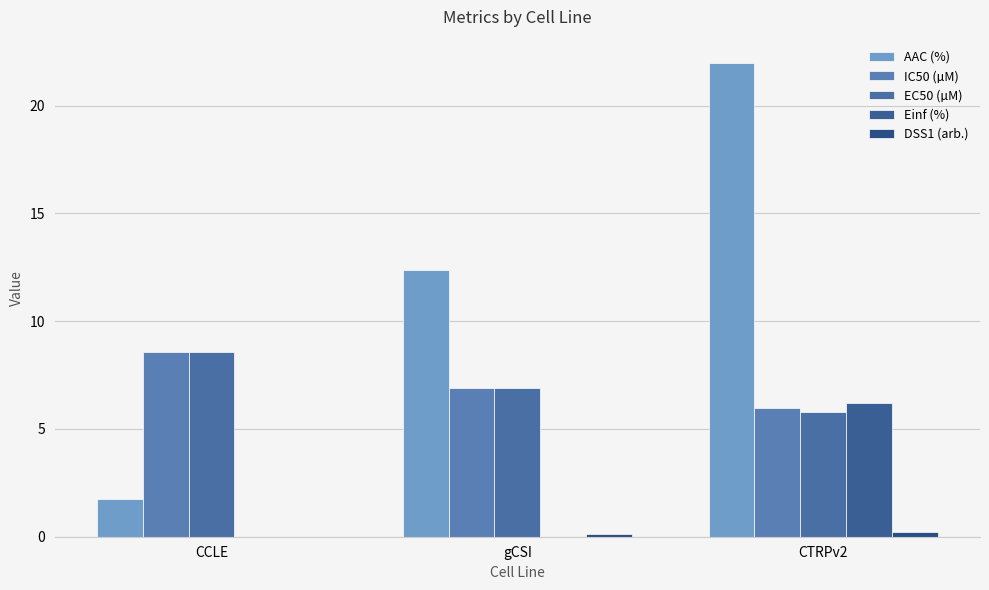

Reading right to left, extract all data points from this chart.

AAC (%): 22.0	12.4	1.7
IC50 (µM): 6.0	6.9	8.6
EC50 (µM): 5.8	6.9	8.6
Einf (%): 6.2	0.0	0.0
DSS1 (arb.): 0.2	0.1	0.0